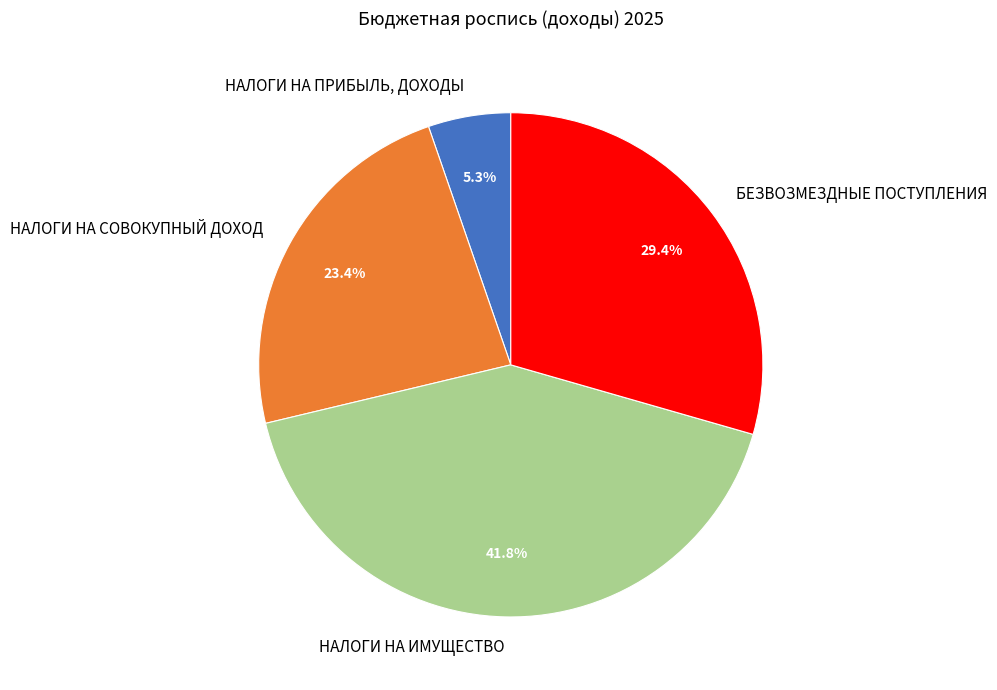

What percentage is NOT represented by НАЛОГИ НА ПРИБЫЛЬ, ДОХОДЫ?

94.7%